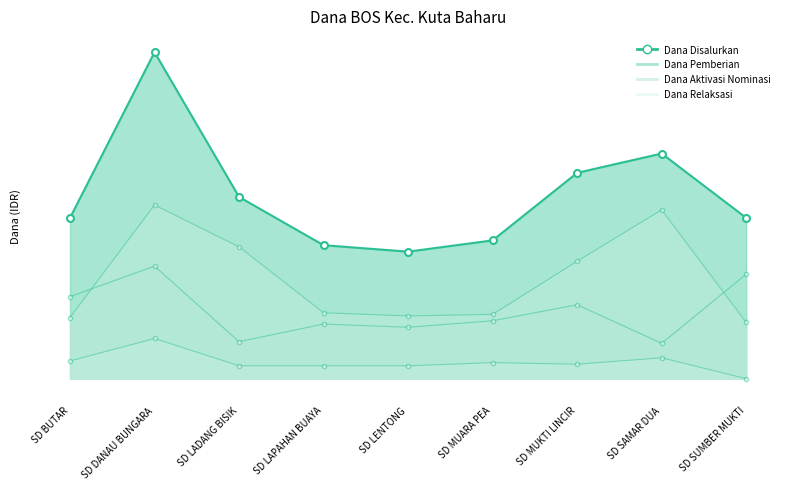

How many distinct data groups are displayed?

4